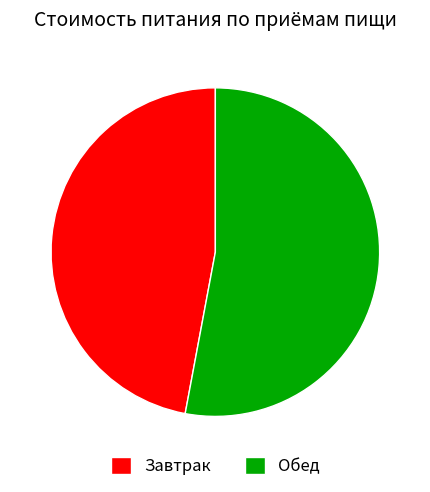

Which slice is the smallest?

Завтрак